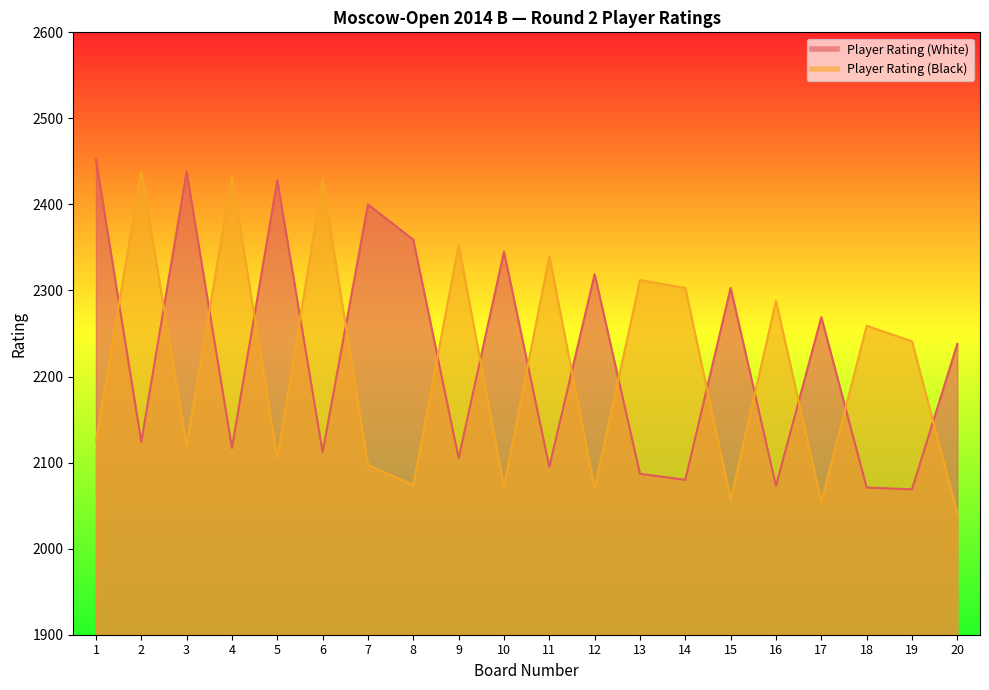

Which series has the largest total across all categories?

Player Rating (White)